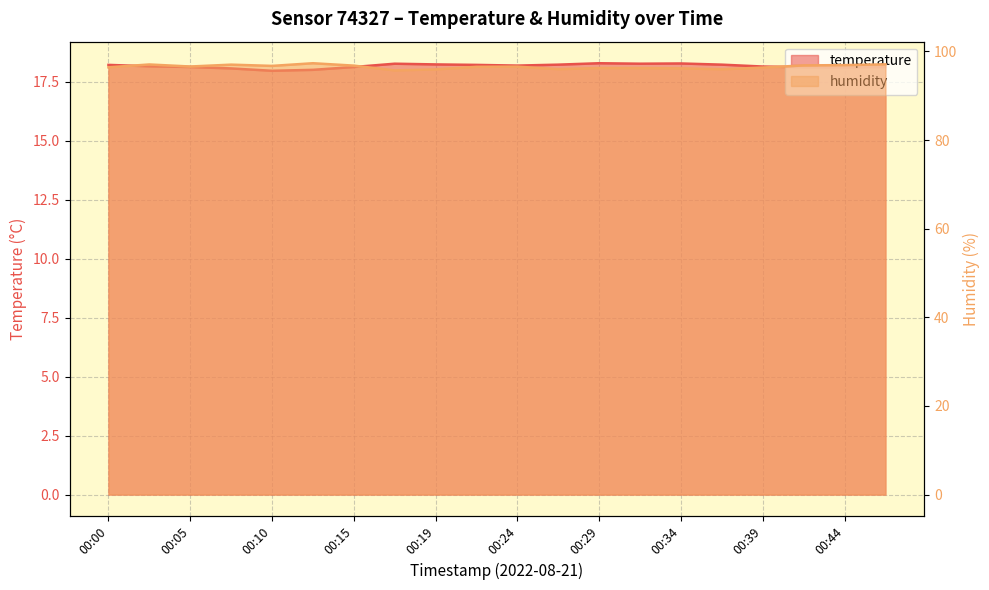

At which category is the sum across all series the highest?

00:12